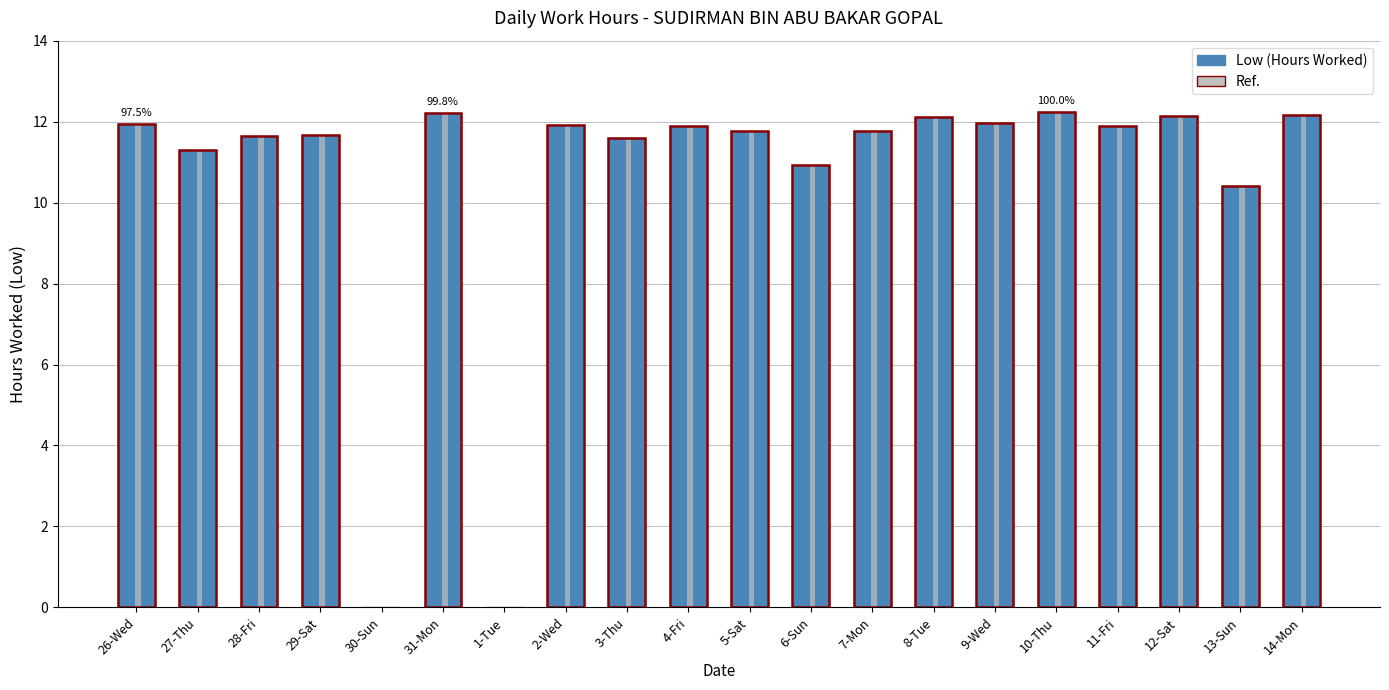

What are all the series names shown in the legend?

Low (Hours Worked), Ref.